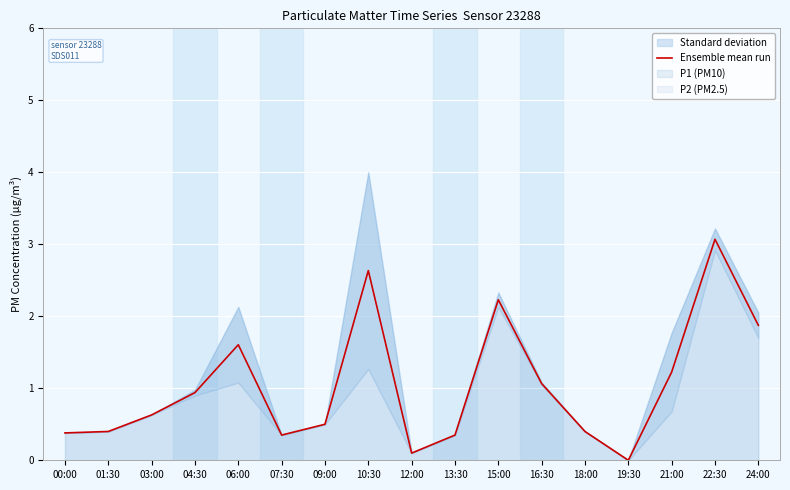

Where is the first local maximum?

06:00